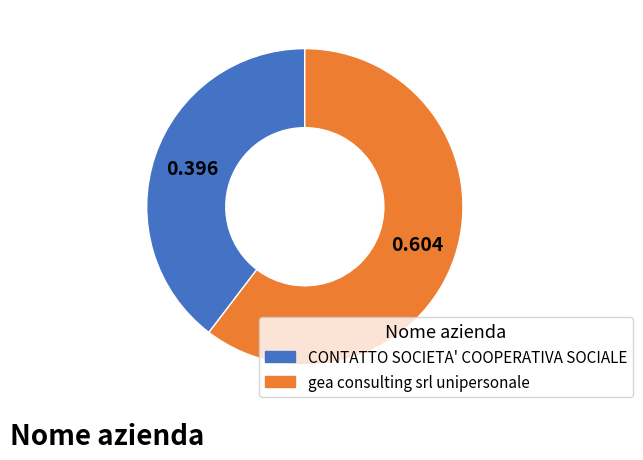

Which category has the biggest portion of the pie?

gea consulting srl unipersonale